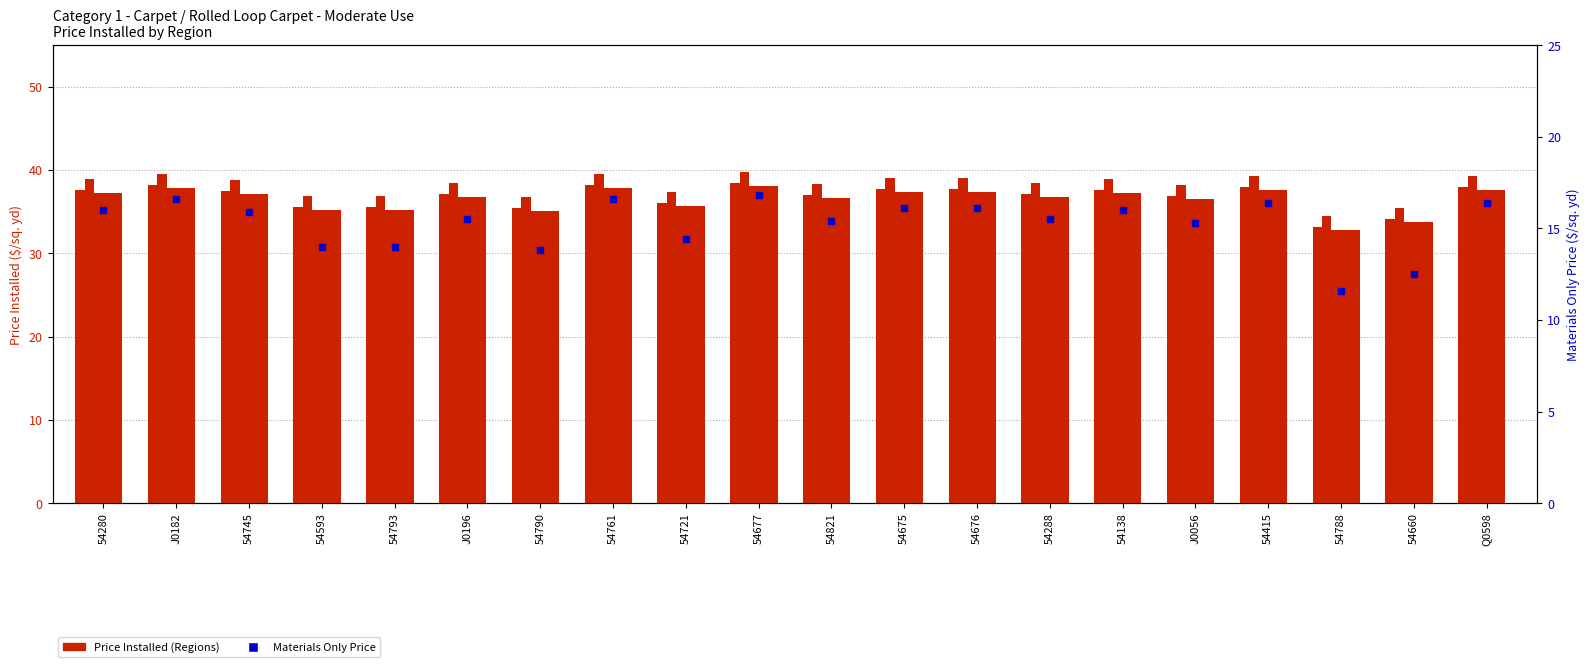

At which label does Northwest Region reach its peak?

54677